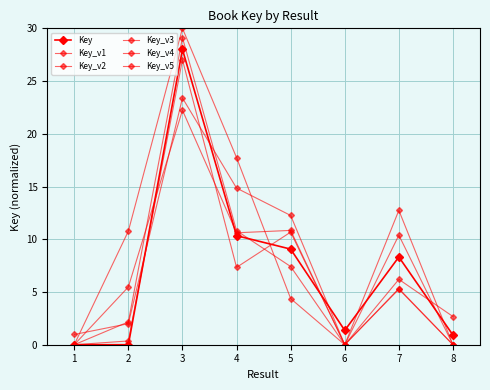

Is it true that Key_v1 equals 2.2 at 2?

True